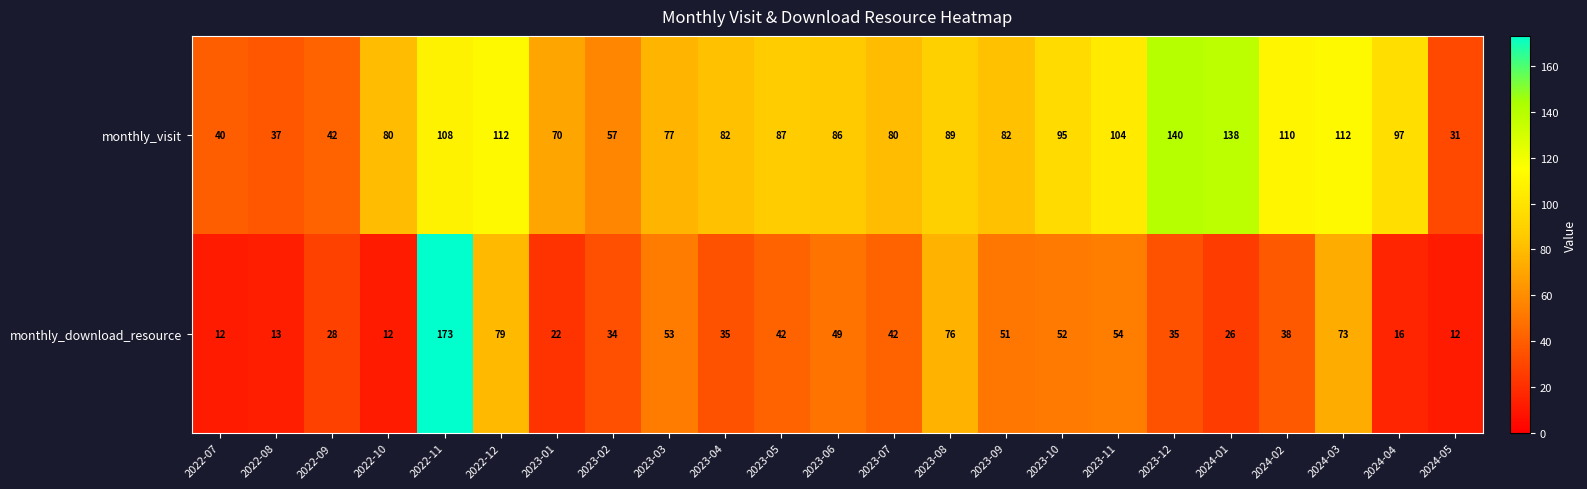

What is the smallest value displayed?

12